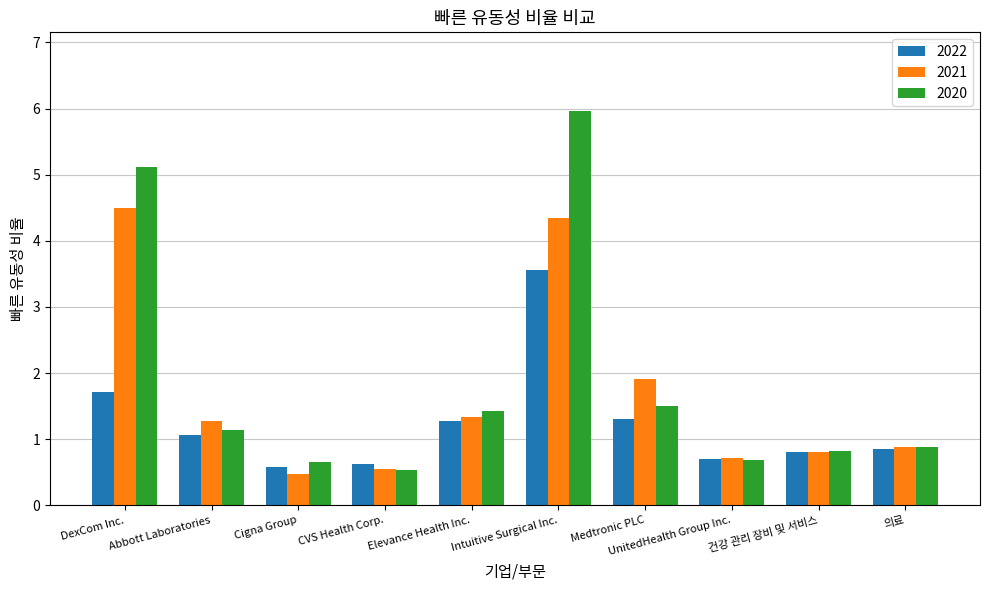

Are the bars horizontal?

No